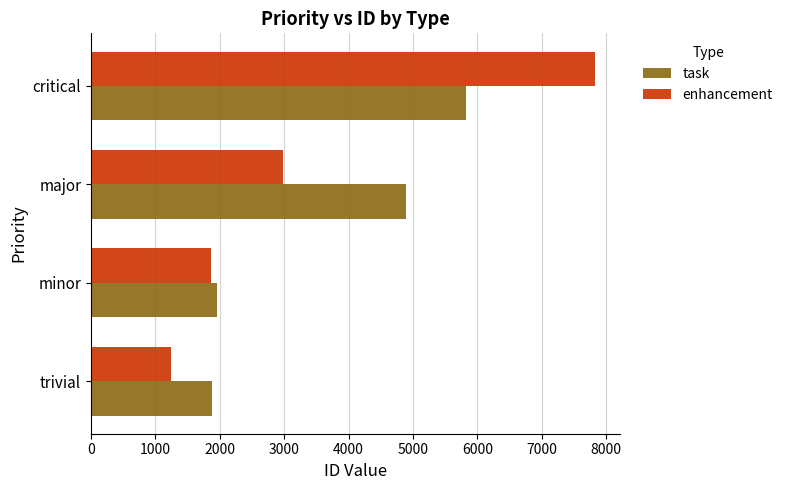

The task series shows 5826 at critical. True or false?

True